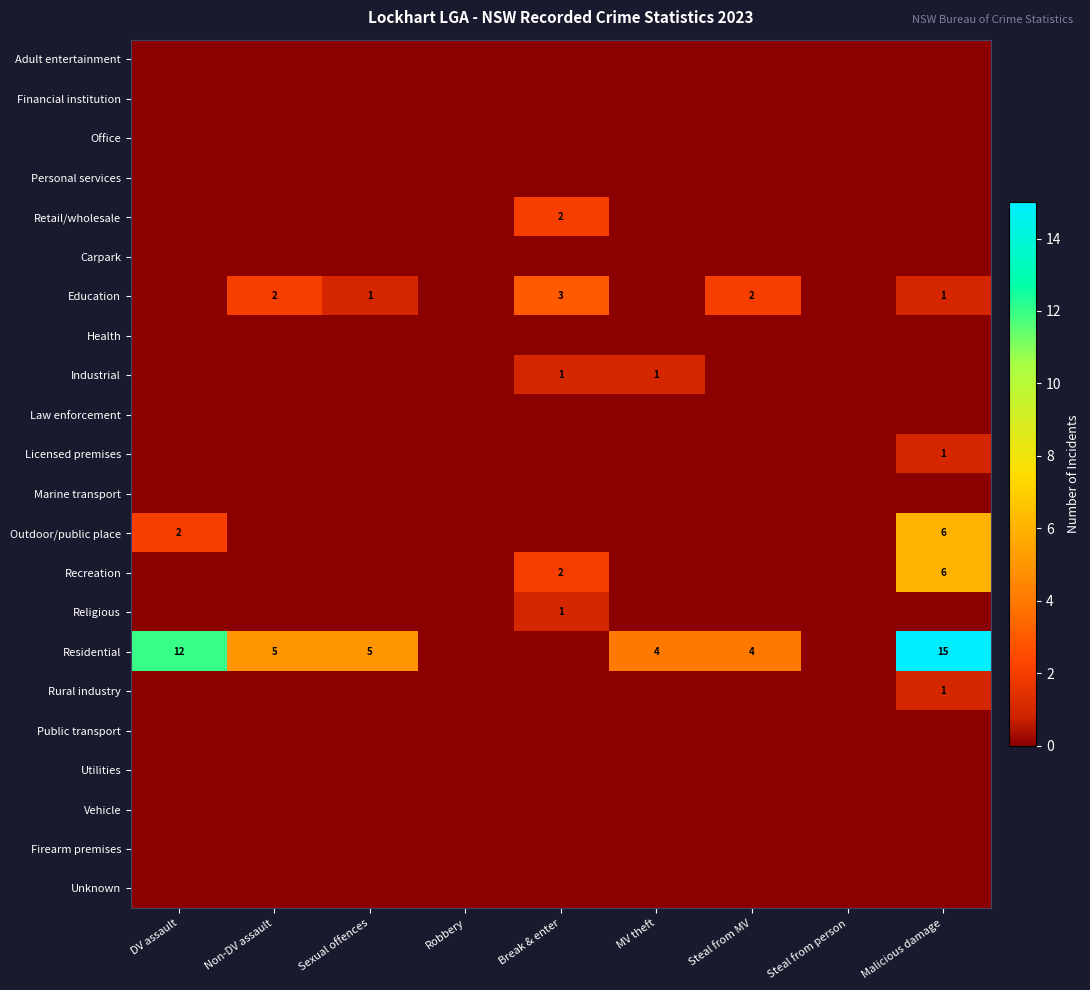

Is it true that Education equals 0 at Sexual offences?

False